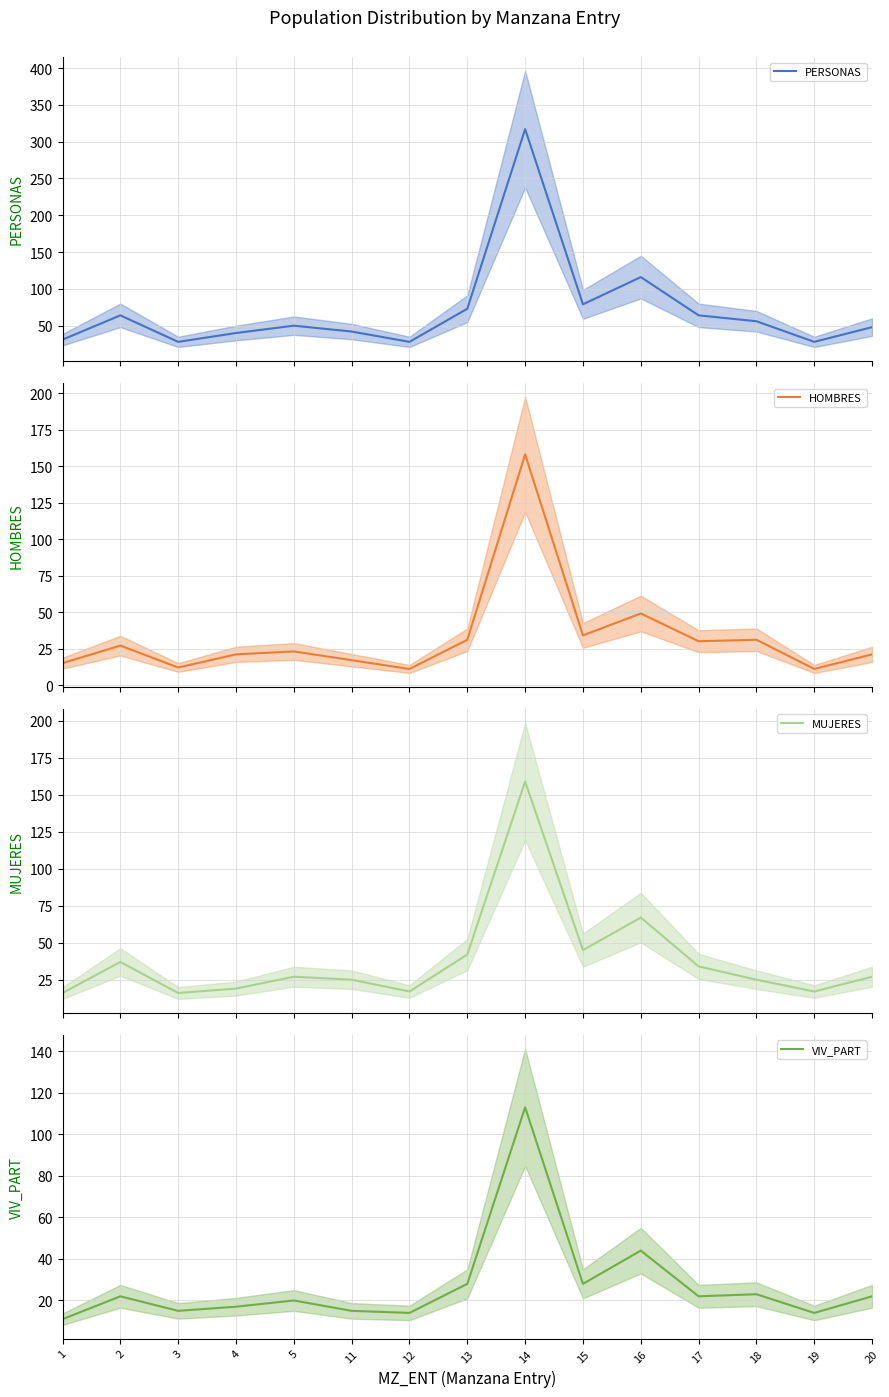

Reading left to right, transcribe all the data shown in this chart.

PERSONAS: 31	64	28	40	50	42	28	73	317	79	116	64	56	28	48
HOMBRES: 15	27	12	21	23	17	11	31	158	34	49	30	31	11	21
MUJERES: 16	37	16	19	27	25	17	42	159	45	67	34	25	17	27
VIV_PART: 11	22	15	17	20	15	14	28	113	28	44	22	23	14	22